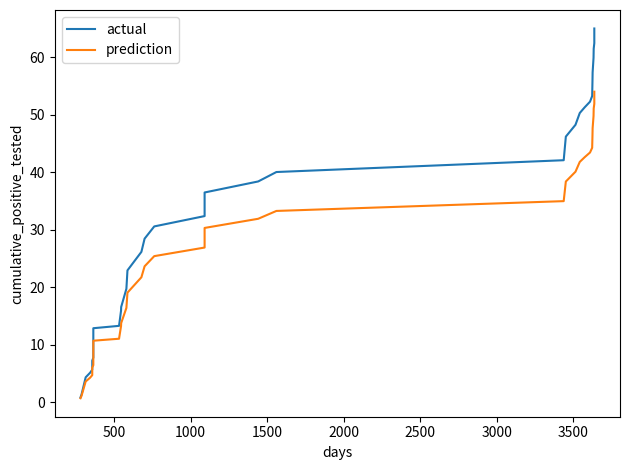

What are all the series names shown in the legend?

actual, prediction